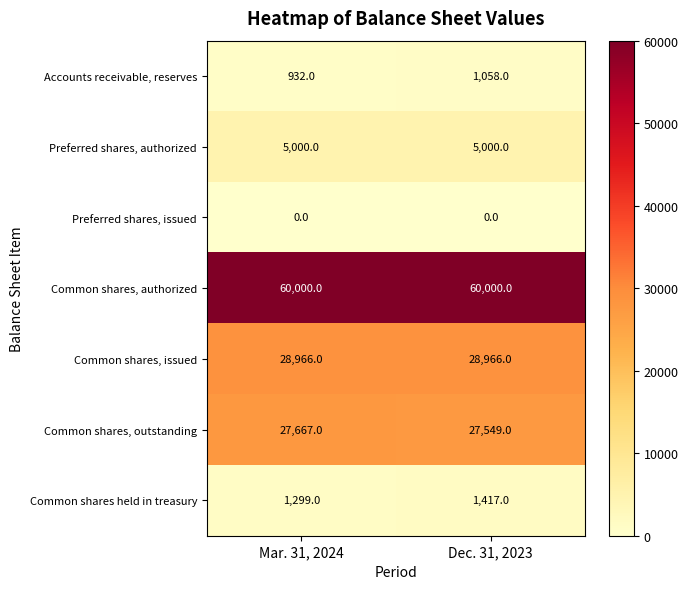

Reading right to left, extract all data points from this chart.

Accounts receivable, reserves: 1058	932
Preferred shares, authorized: 5000	5000
Preferred shares, issued: 0	0
Common shares, authorized: 60000	60000
Common shares, issued: 28966	28966
Common shares, outstanding: 27549	27667
Common shares held in treasury: 1417	1299